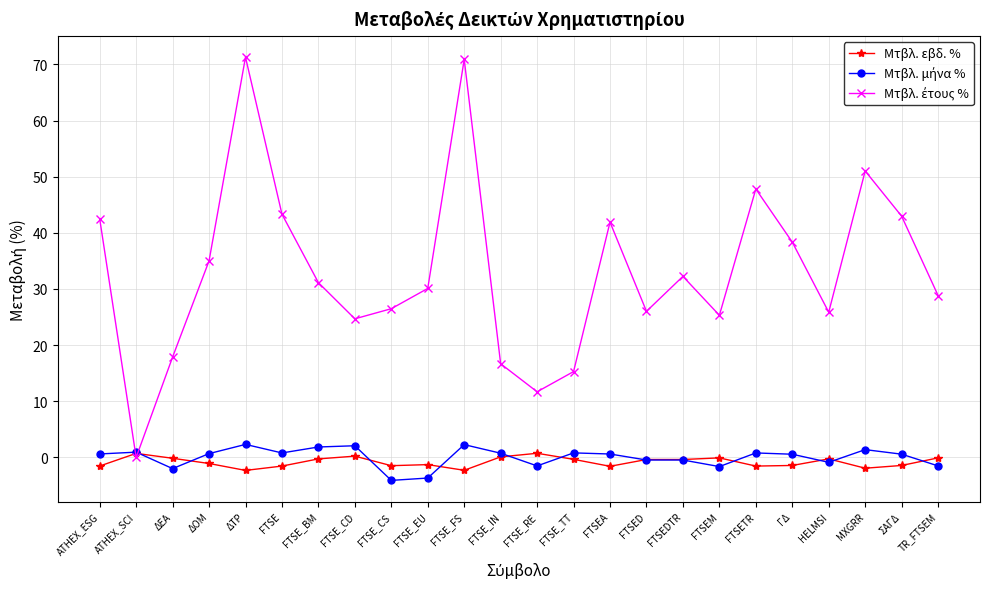

What is the greatest value displayed?

71.3